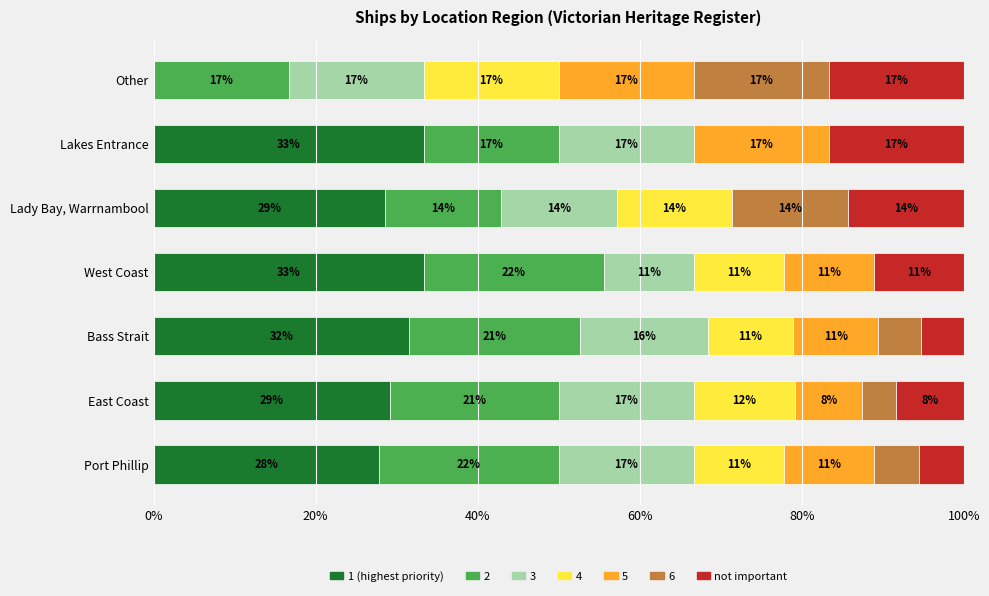

What are all the series names shown in the legend?

1 (highest priority), 2, 3, 4, 5, 6, not important